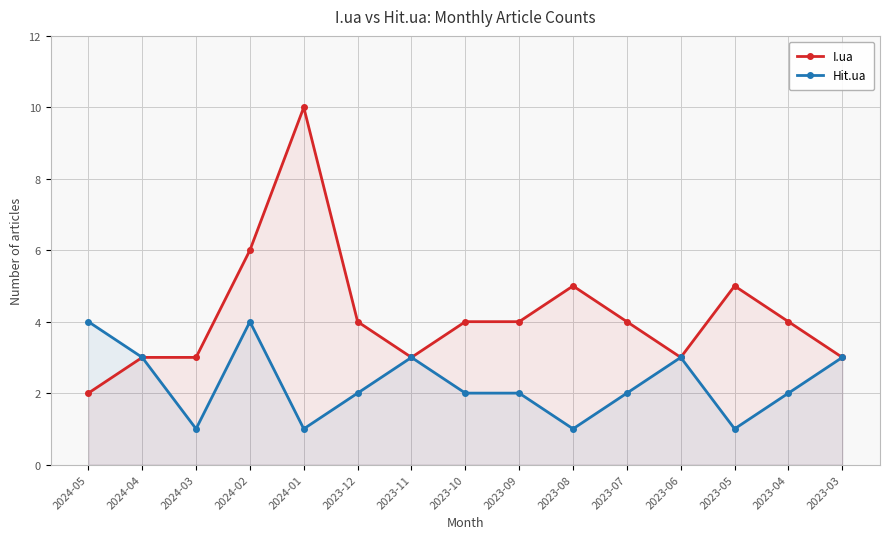

How many data points in I.ua are above 4?

4